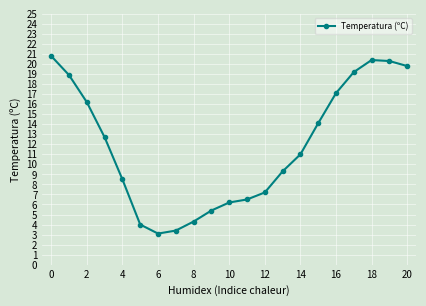

What is the average value?

11.8